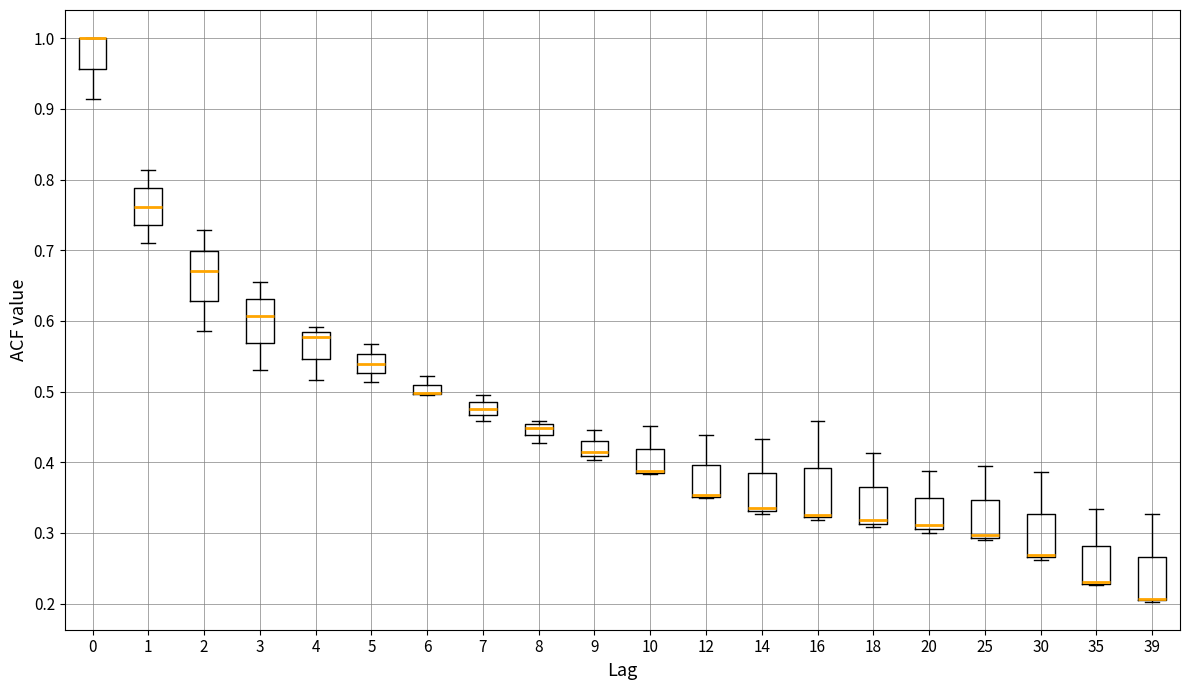

Where does the upper whisker of the box at x = 35 end on the y-axis? The values are not printed on the chart, so give them approximately, as read against the axis.

0.33